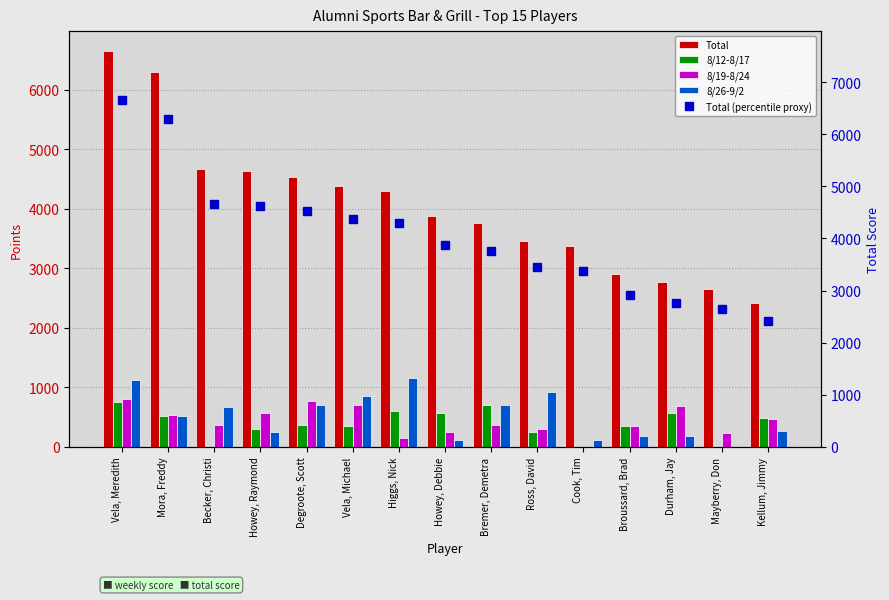

The value of 8/19-8/24 at Bremer, Demetra is 89. True or false?

False